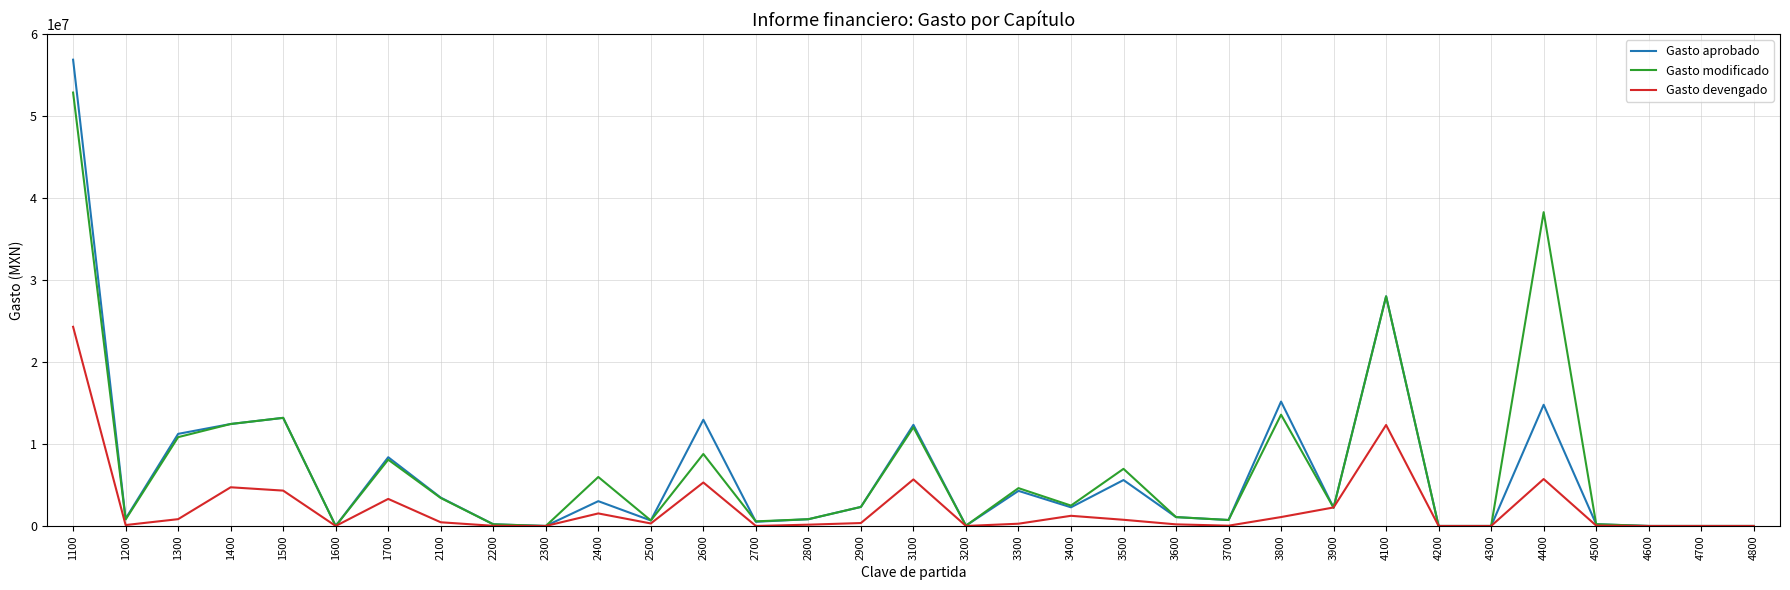

What is the difference between the second highest and second lowest values in the Gasto modificado series?

38288000.0